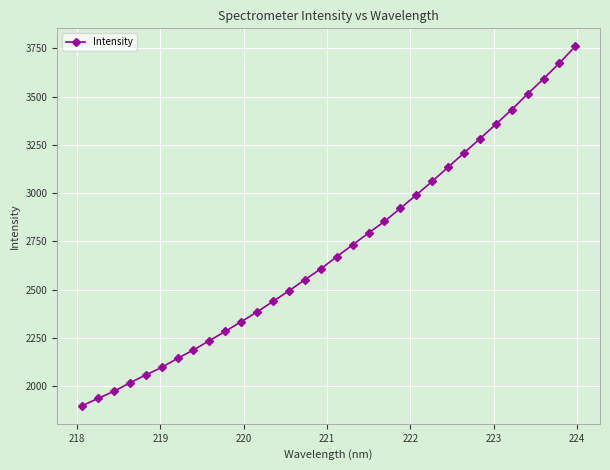

What is the sum of all values?

86625.8